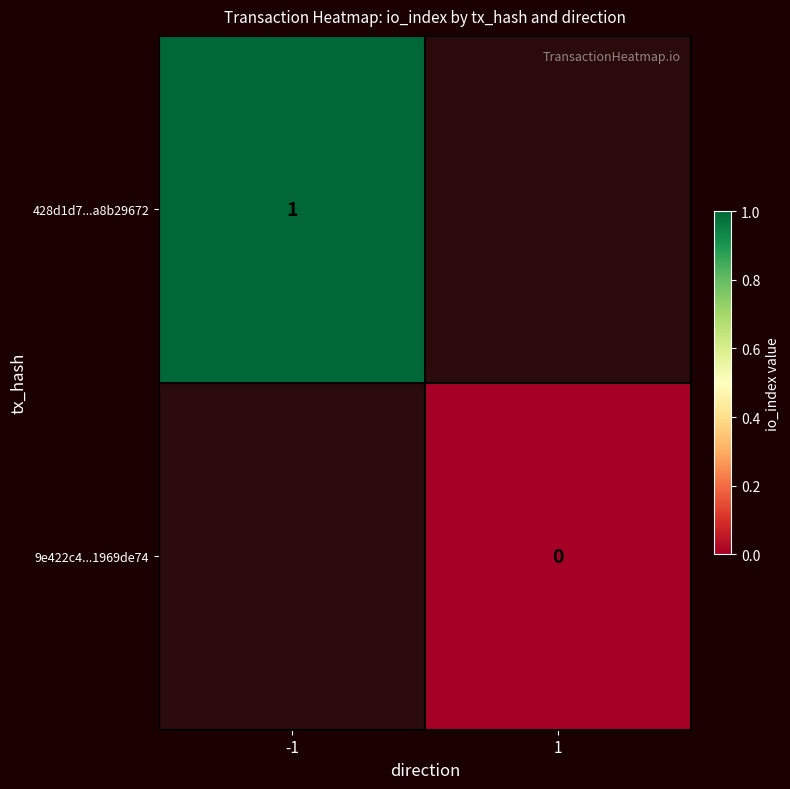

The value of 428d1d7...a8b29672 at -1 is 2. True or false?

False